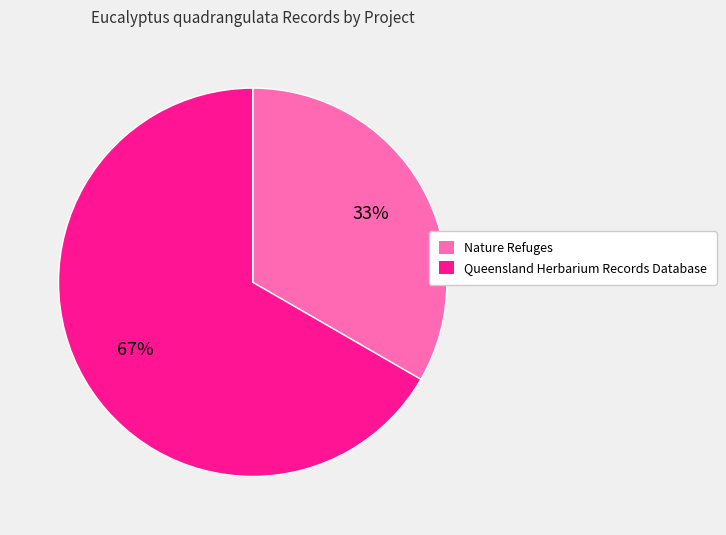

To the nearest percent, what is the average slice percentage?

50%